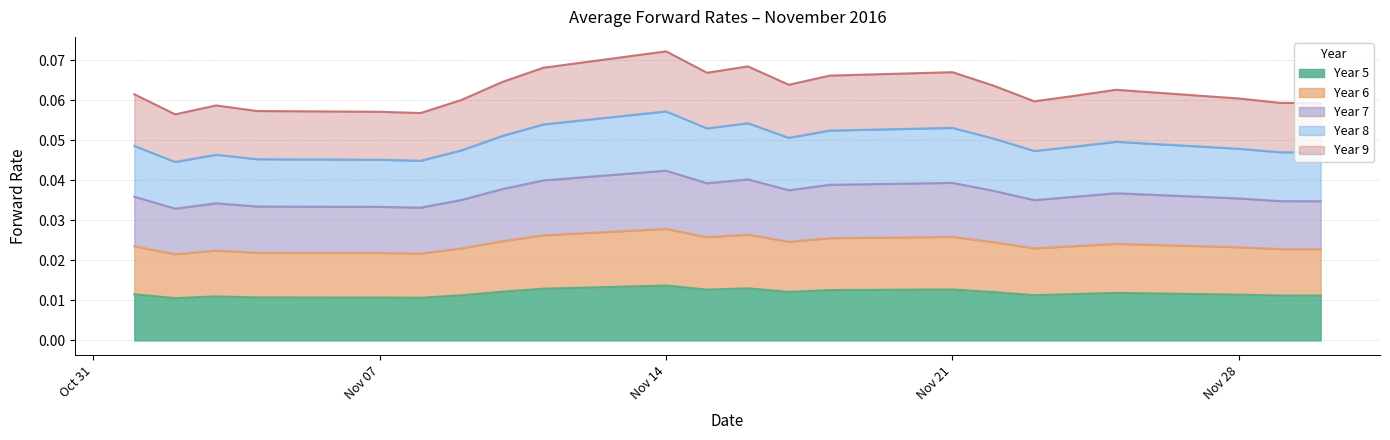

Where is Year 9 nearest to the value 0?

2016-11-02